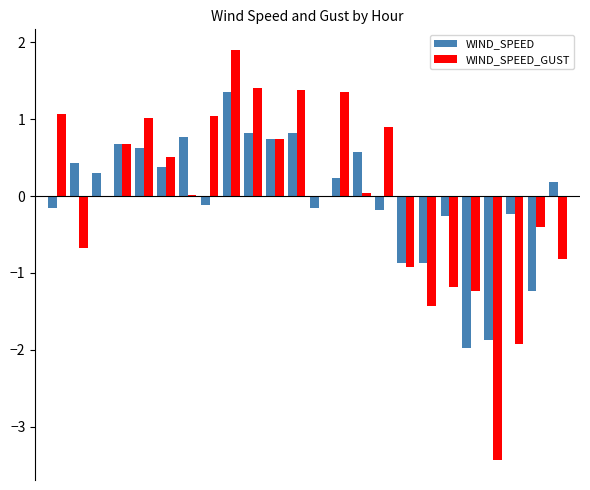

What is the maximum value shown in the chart?

1.9